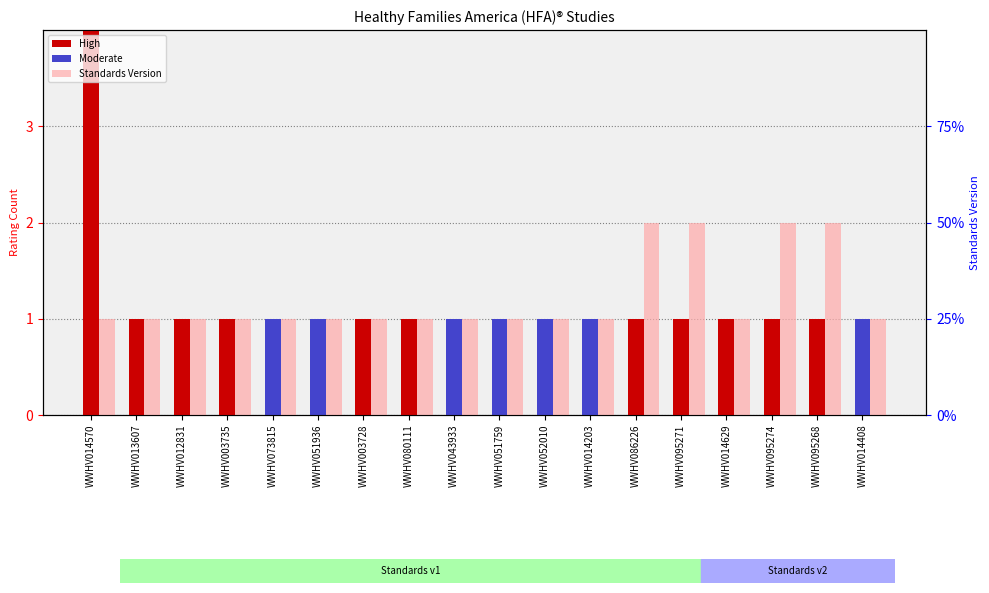

Which series has the widest spread of values?

High